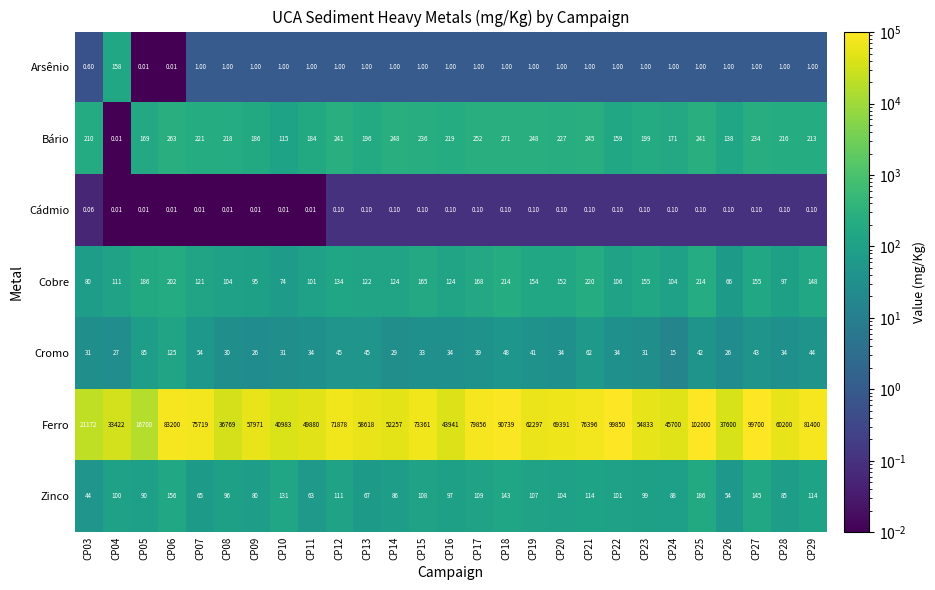

Which label corresponds to the largest value in the chart?

CP25